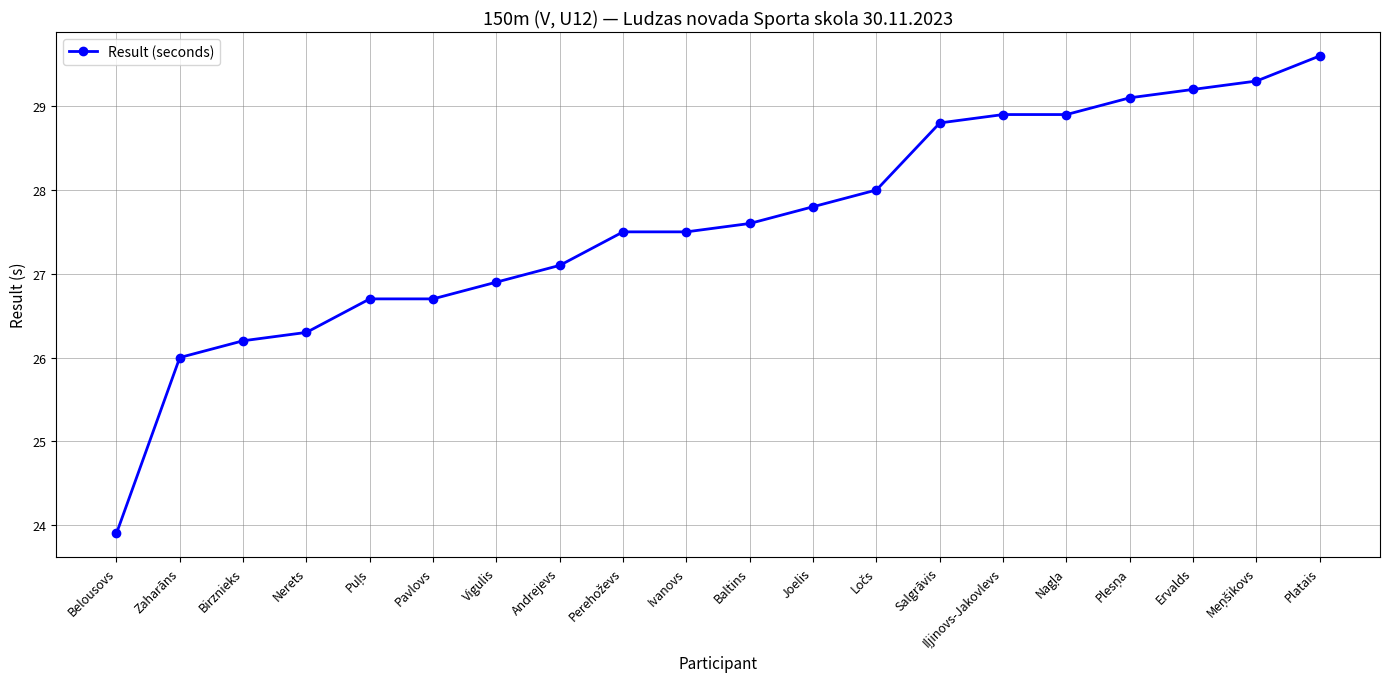

Where does the data first go above 27?

Andrejevs